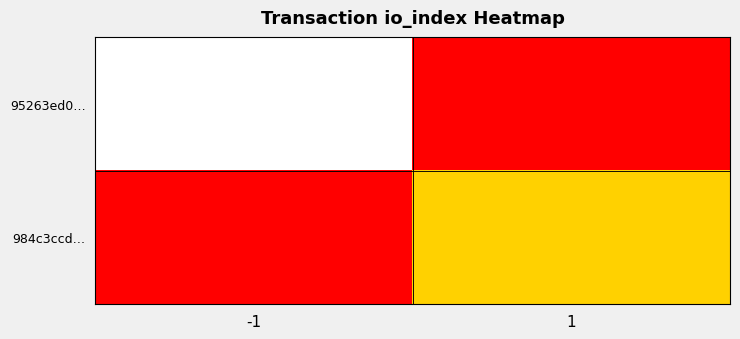

Count the number of categories in the chart.

2